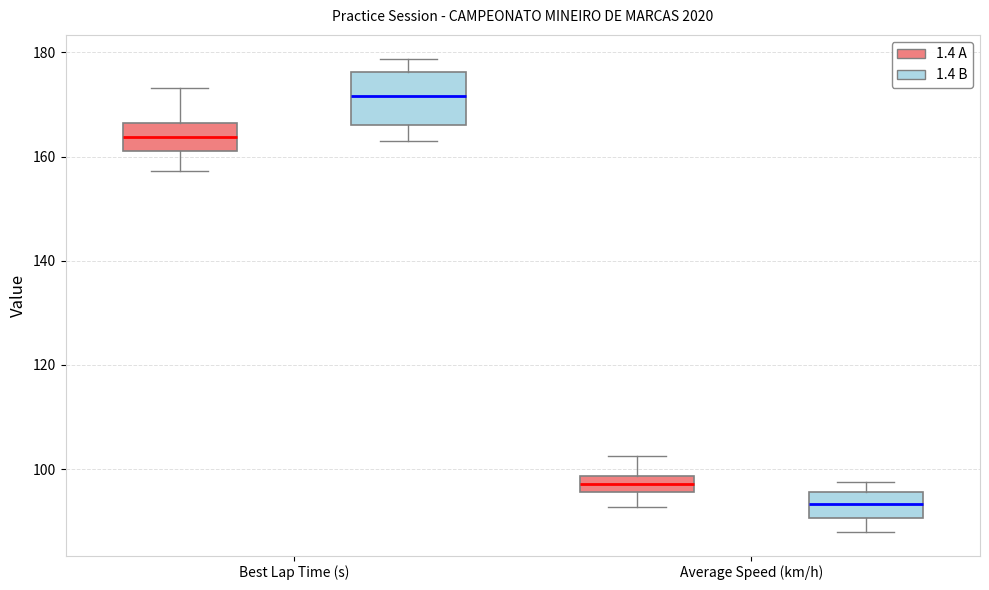

Which box has the lowest median line?

Average Speed (km/h) (1.4 B)